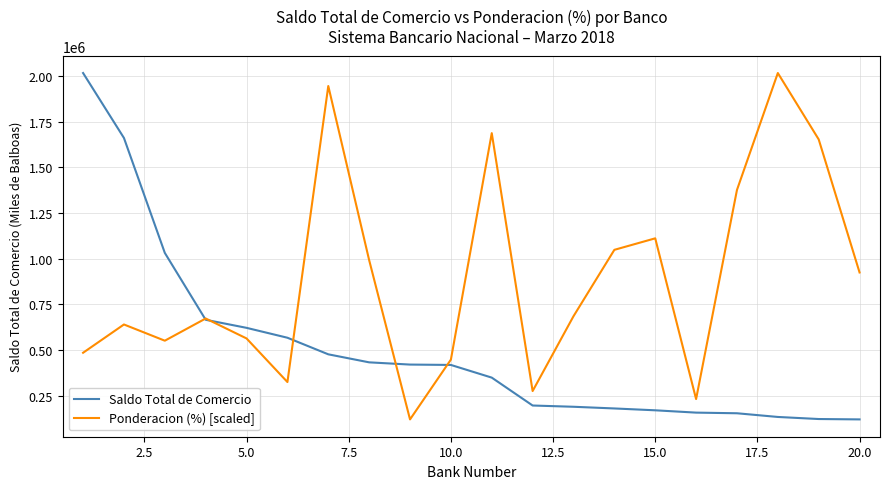

Which series has the largest total across all categories?

Ponderacion (%) [scaled]